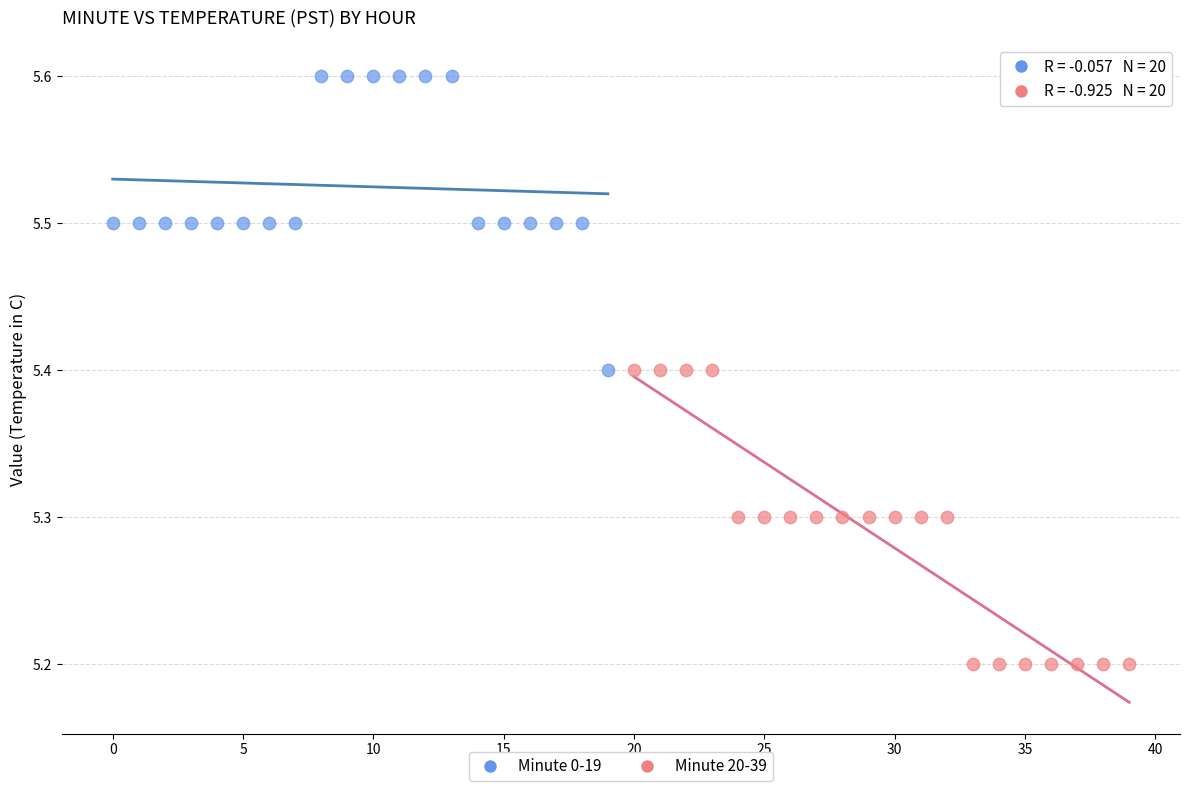

Which series contains the lowest Y value?

Minute 20-39